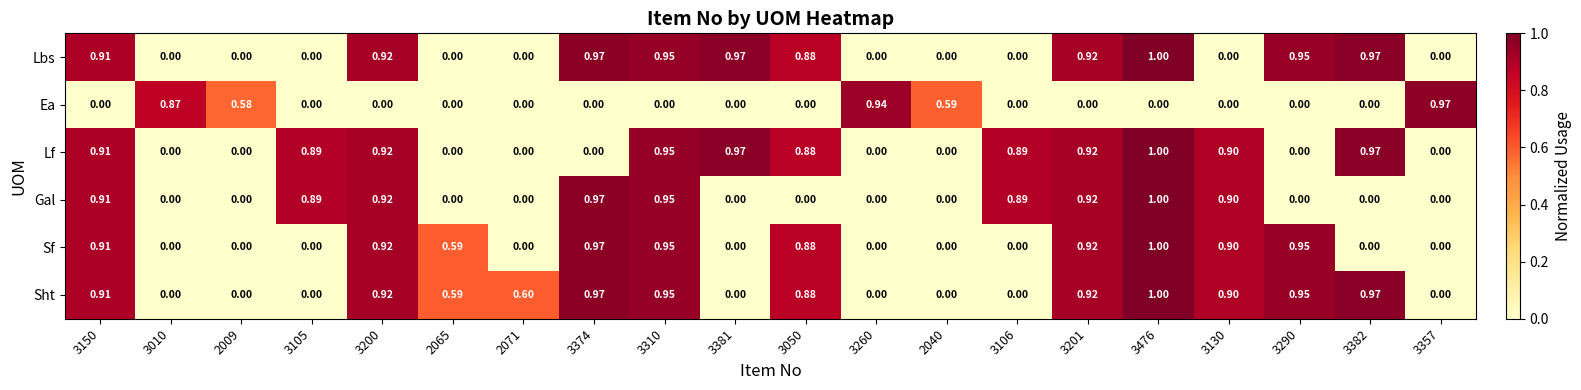

Which series has the largest total across all categories?

Sht